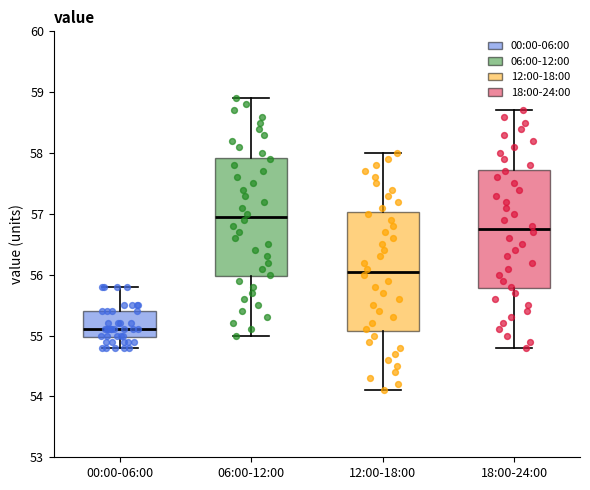

Reading left to right, transcribe this box plot: for each box, give where its median line is, the range the box spans, and where its two whiskers end, as read against the y-axis. The values are not printed on the chart, so give them approximately, as read against the axis.

00:00-06:00: median 55.1, box 55.0 to 55.4, whiskers 54.8 to 55.8
06:00-12:00: median 57.0, box 56.0 to 57.9, whiskers 55.0 to 58.9
12:00-18:00: median 56.1, box 55.1 to 57.0, whiskers 54.1 to 58.0
18:00-24:00: median 56.8, box 55.8 to 57.7, whiskers 54.8 to 58.7